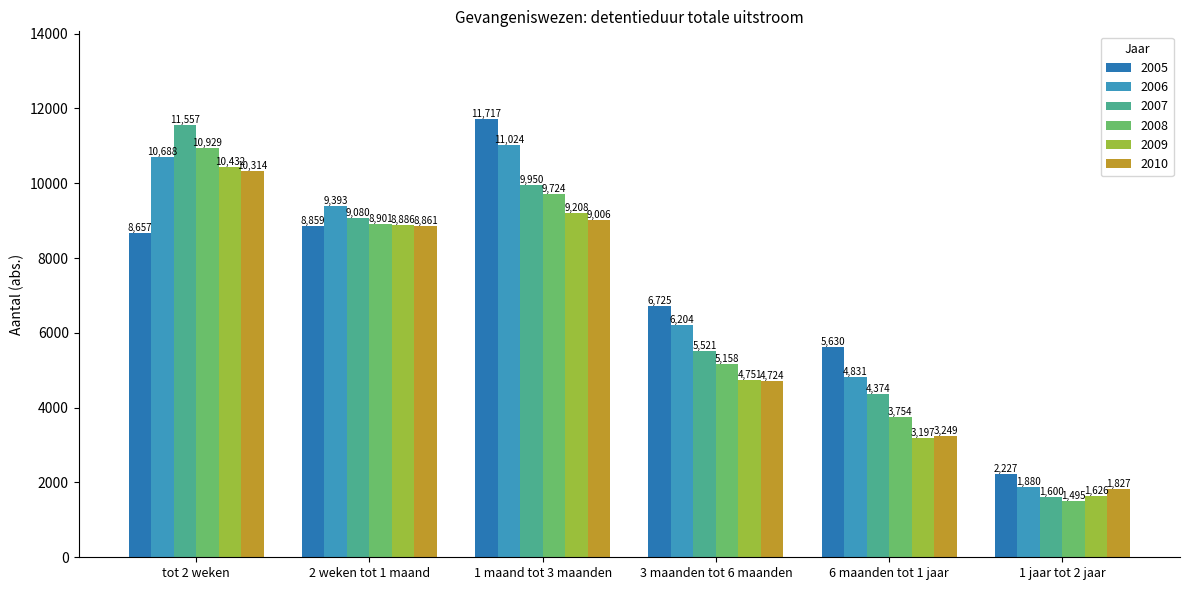

At which category is the sum across all series the highest?

tot 2 weken